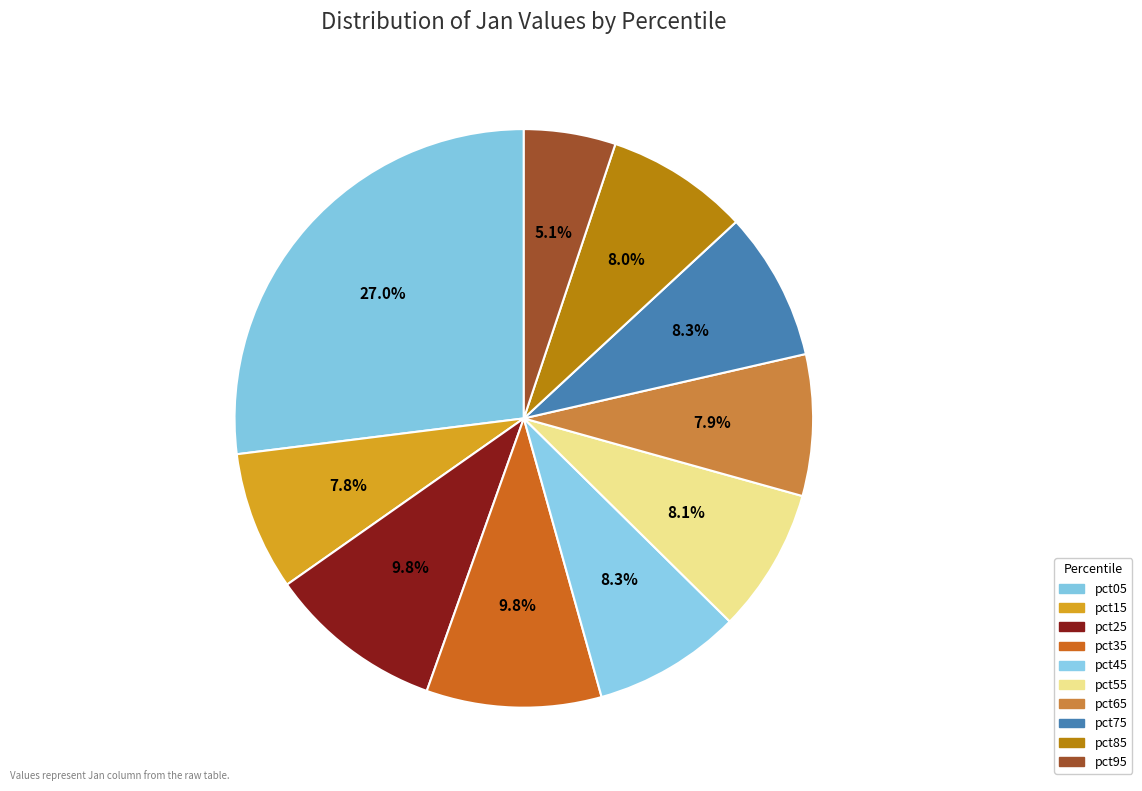

Is it true that pct05 is 15% of the pie?

False